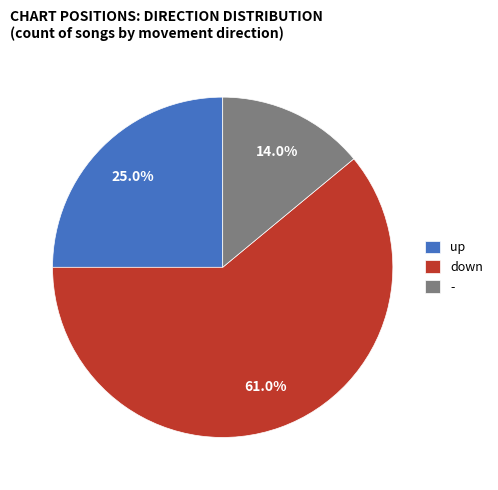

The down slice represents 72% of the pie. True or false?

False